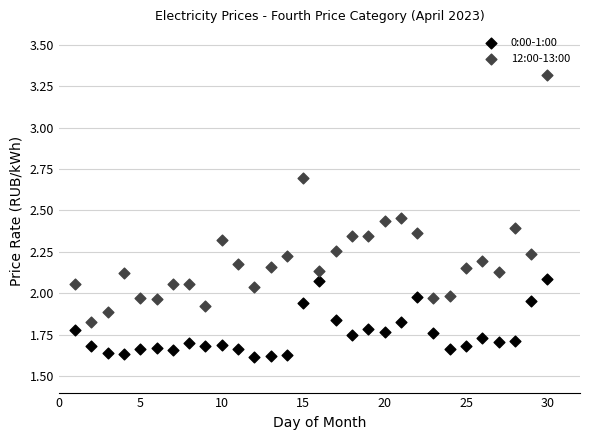

Across all data points, what is the range of X values (max minus min)?

29.0